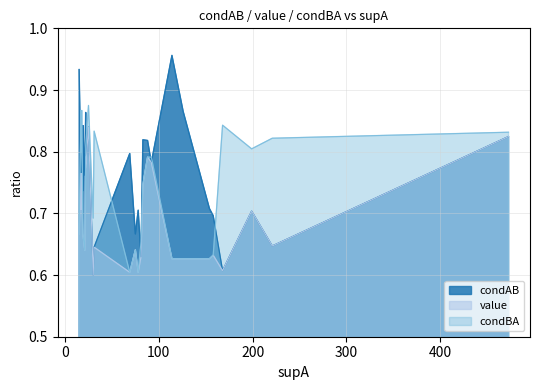

List the series in order of their peak value, highest first.

condAB, condBA, value